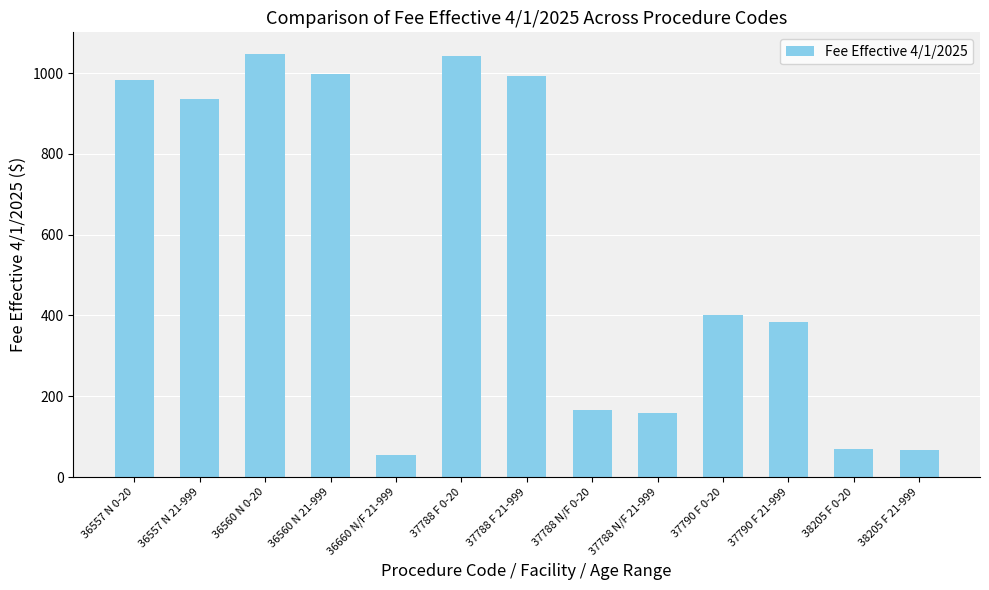

What is the change in value from 36660 N/F 21-999 to 37790 F 0-20?

+348.5